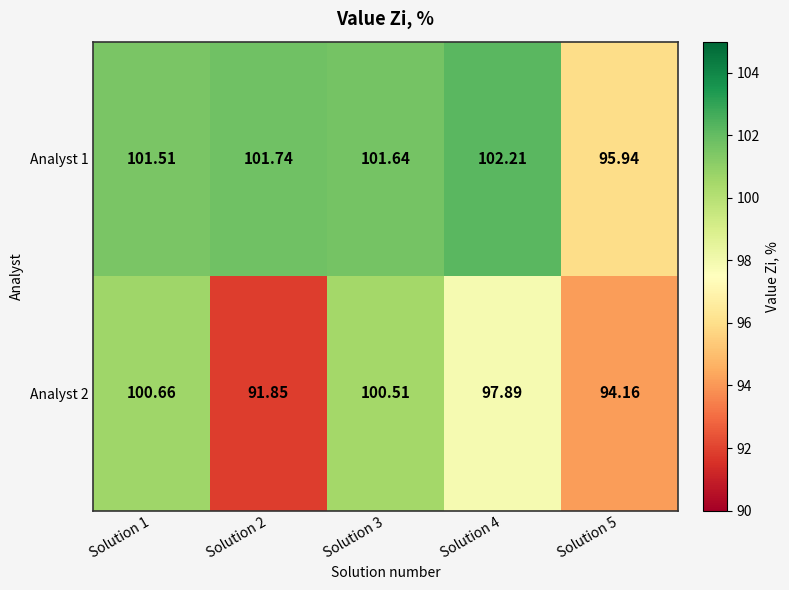

Between Solution 1 and Solution 4, which series saw the biggest shift?

Analyst 2